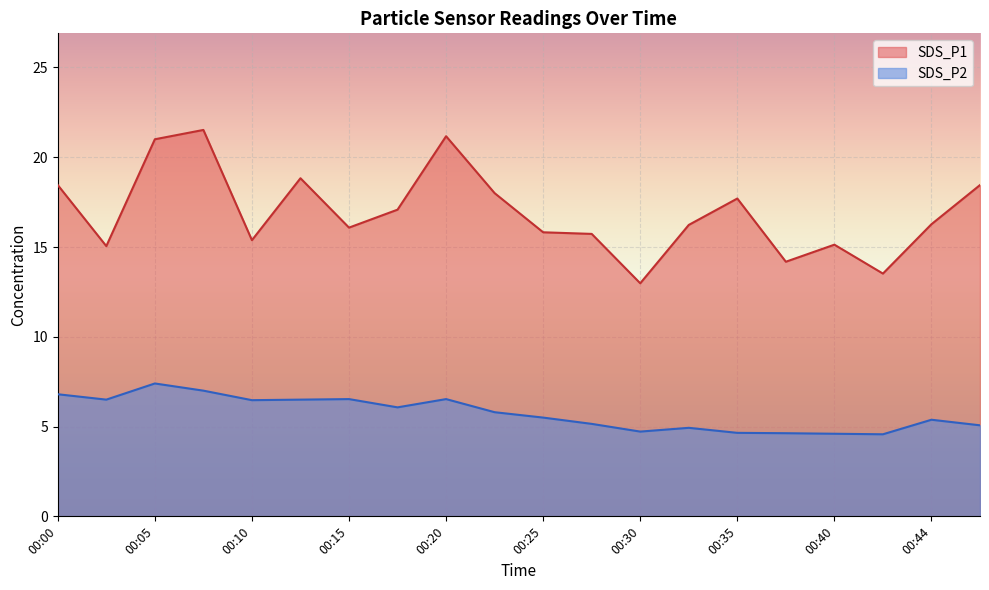

Rank the categories by SDS_P1 value from highest to lowest.

00:07, 00:20, 00:05, 00:12, 00:00, 00:47, 00:22, 00:35, 00:17, 00:44, 00:32, 00:15, 00:25, 00:27, 00:10, 00:40, 00:03, 00:37, 00:42, 00:30